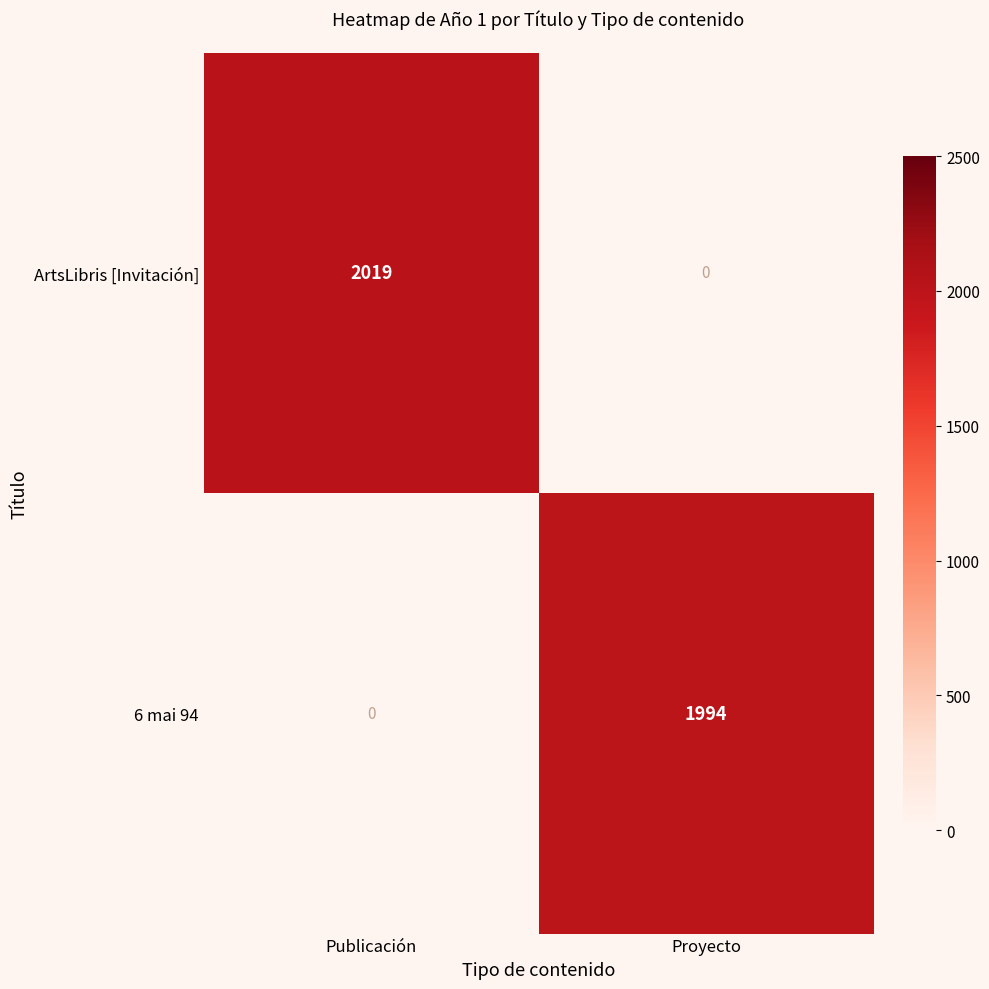

What is the minimum value shown in the chart?

1994.0